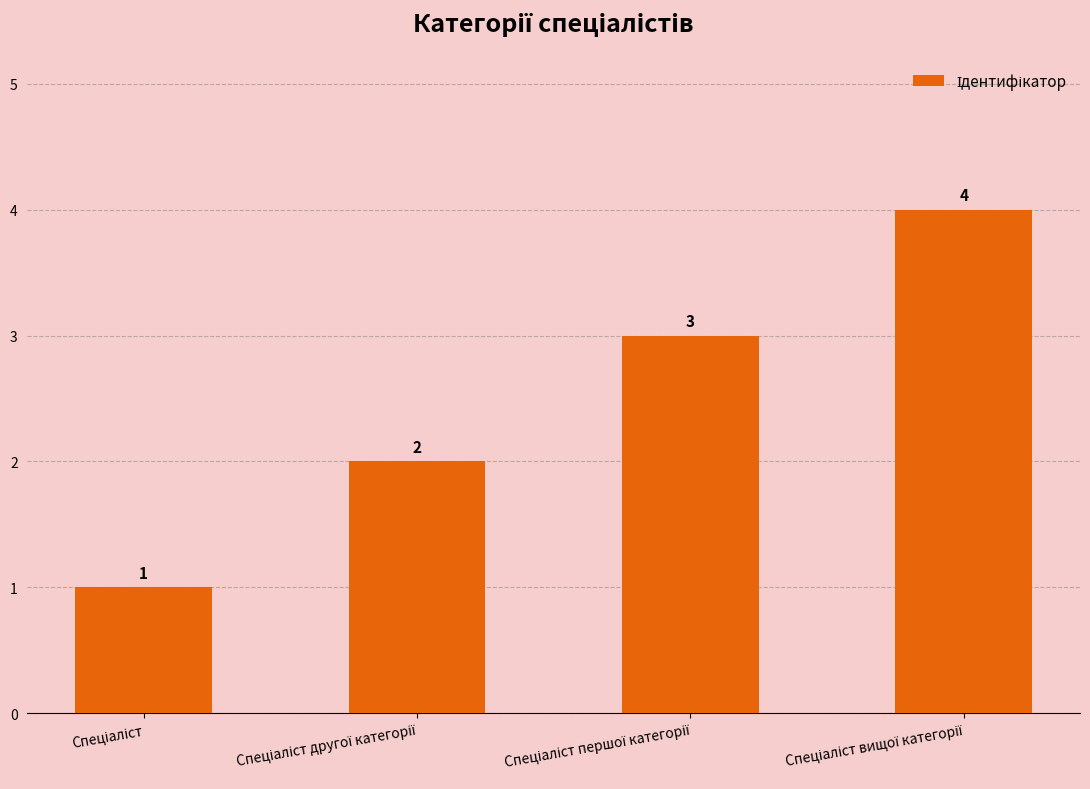

What is the difference between the maximum and minimum values?

3